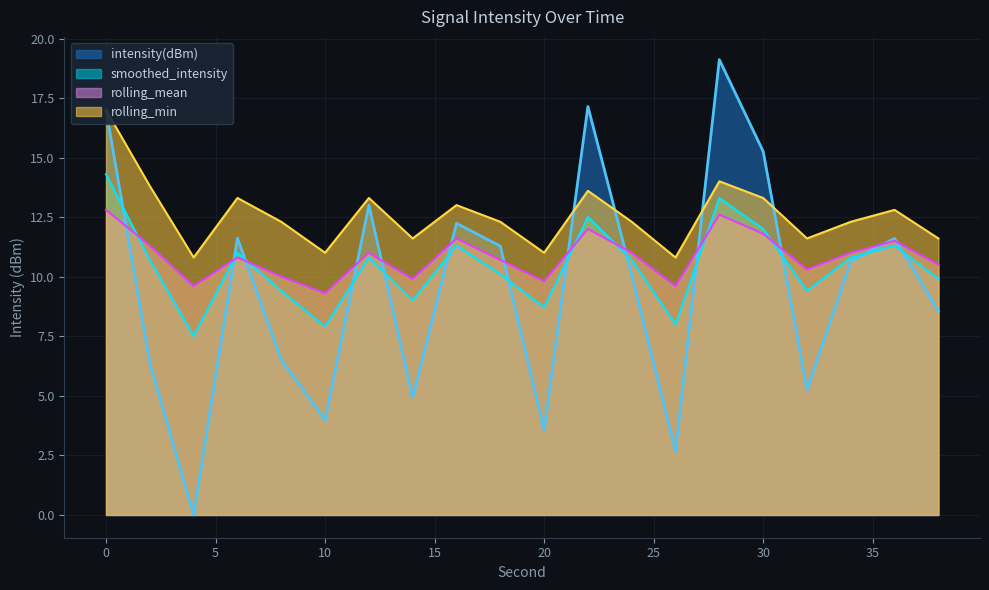

Reading left to right, extract all data points from this chart.

intensity(dBm): 17.0	6.4	0.0	11.6	6.5	4.0	13.0	4.9	12.2	11.3	3.6	17.1	10.1	2.7	19.1	15.3	5.3	10.7	11.6	8.6
smoothed_intensity: 14.3	10.7	7.5	11.0	9.4	7.9	10.8	9.0	11.3	10.1	8.7	12.5	10.7	8.0	13.3	12.0	9.4	10.8	11.3	9.9
rolling_mean: 12.8	11.3	9.6	10.8	10.0	9.3	11.0	9.9	11.6	10.7	9.8	12.0	11.0	9.6	12.6	11.8	10.3	11.0	11.5	10.5
rolling_min: 17.0	13.8	10.8	13.3	12.3	11.0	13.3	11.6	13.0	12.3	11.0	13.6	12.3	10.8	14.0	13.3	11.6	12.3	12.8	11.6